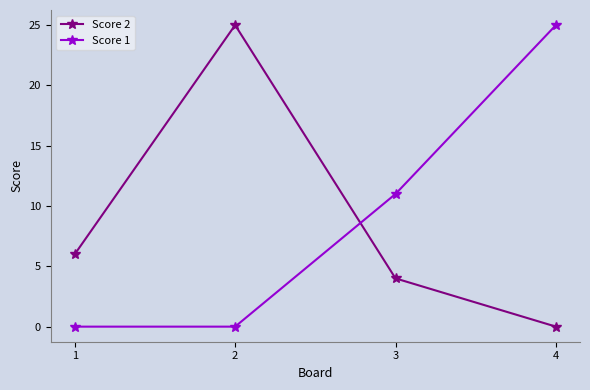

True or false: Score 1 has more than 2 interior local peaks.

False